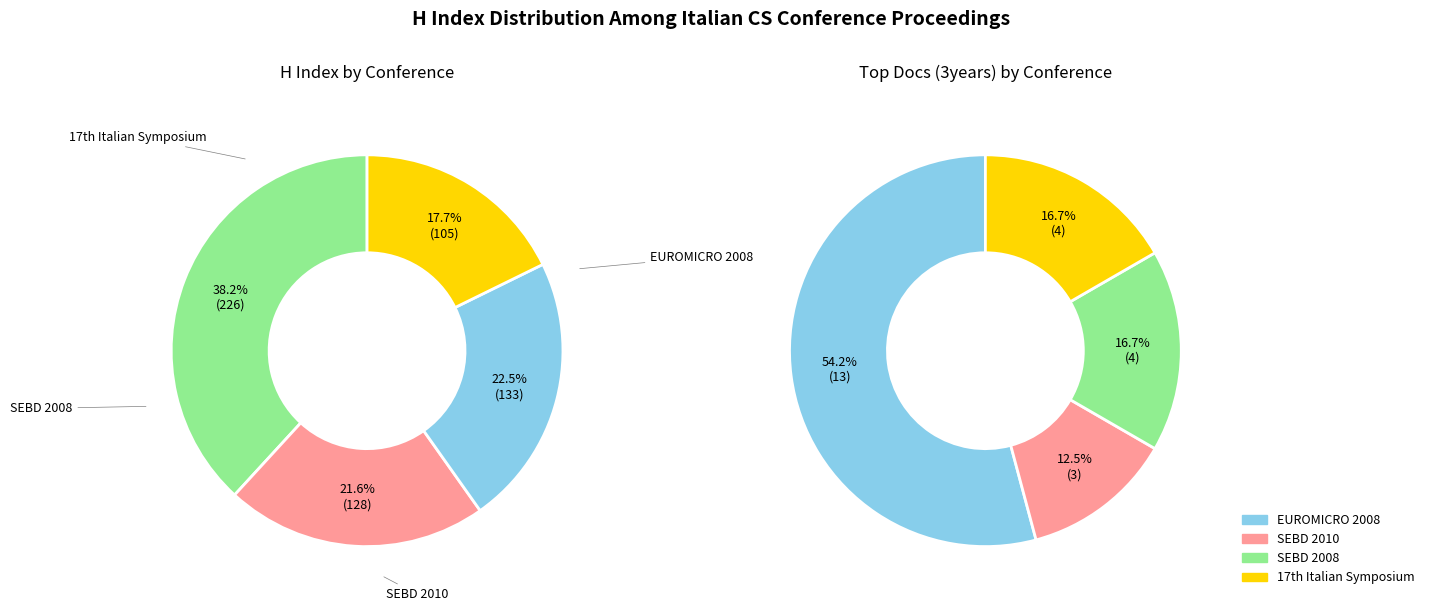

Is the sum of SEBD 2008 and EUROMICRO 2008 greater than half?

Yes